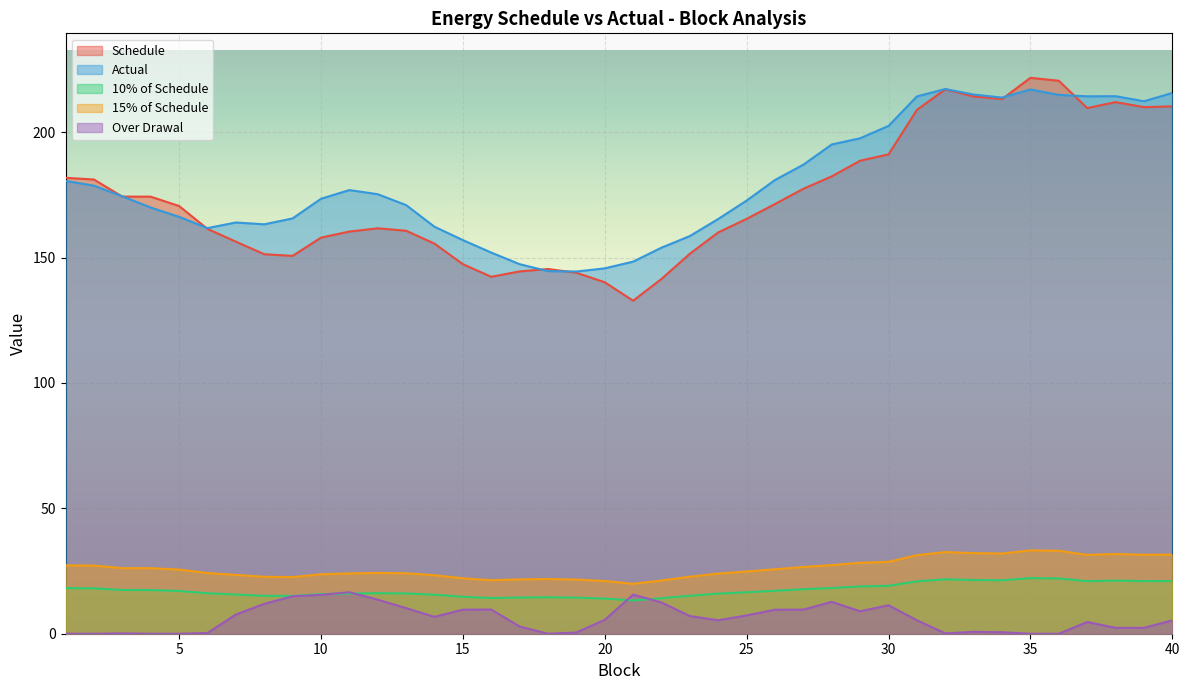

Which label corresponds to the largest value in the chart?

35